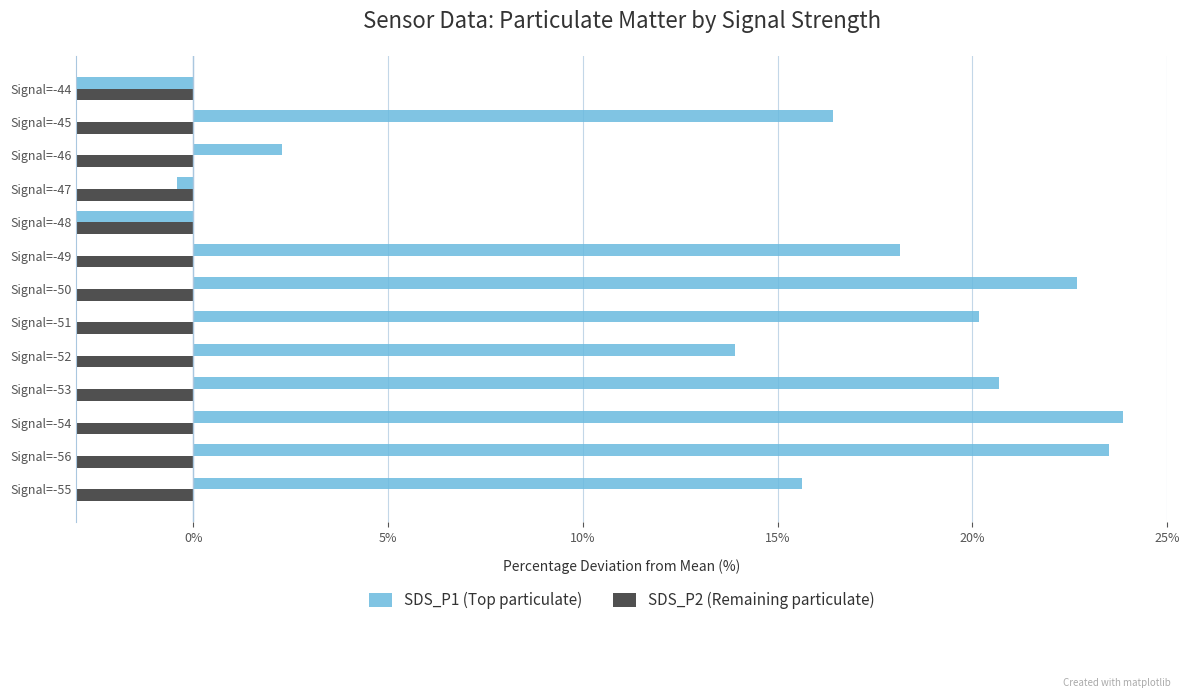

True or false: SDS_P2 (Remaining particulate) has a value of -17.0 at Signal=-49.

False